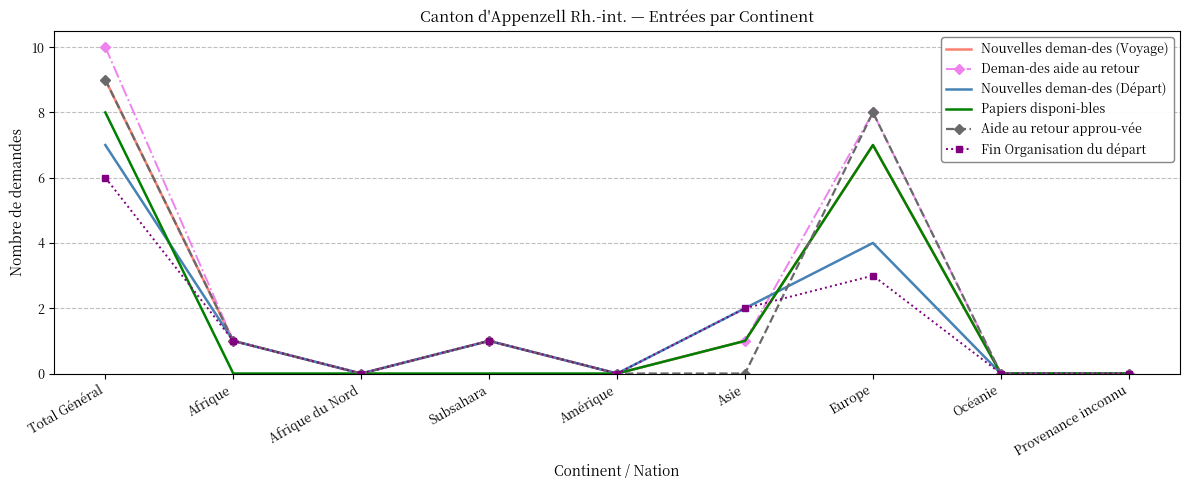

True or false: Aide au retour approu-vée has more than 2 interior local peaks.

False